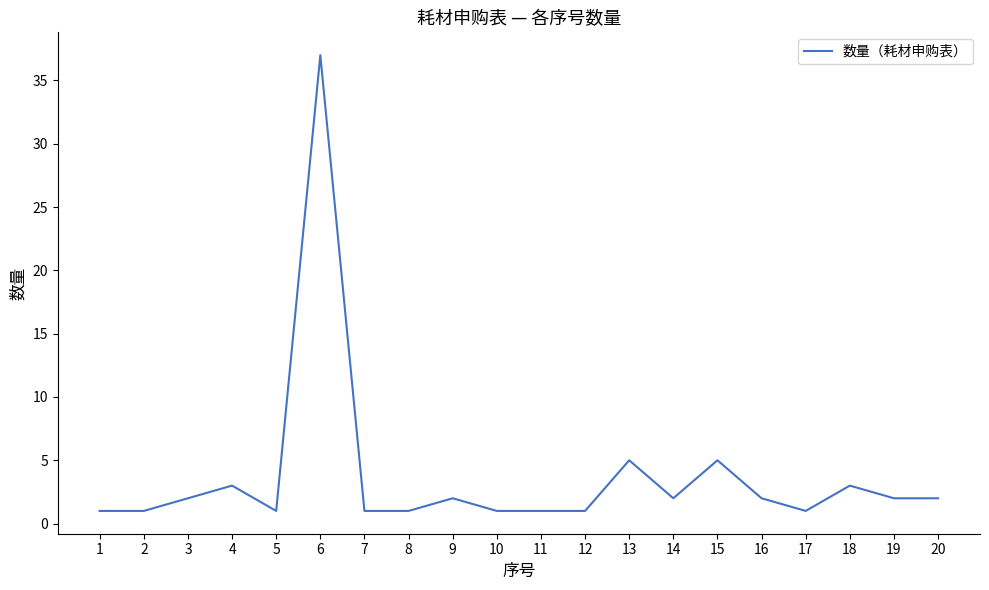

What is the greatest value displayed?

37